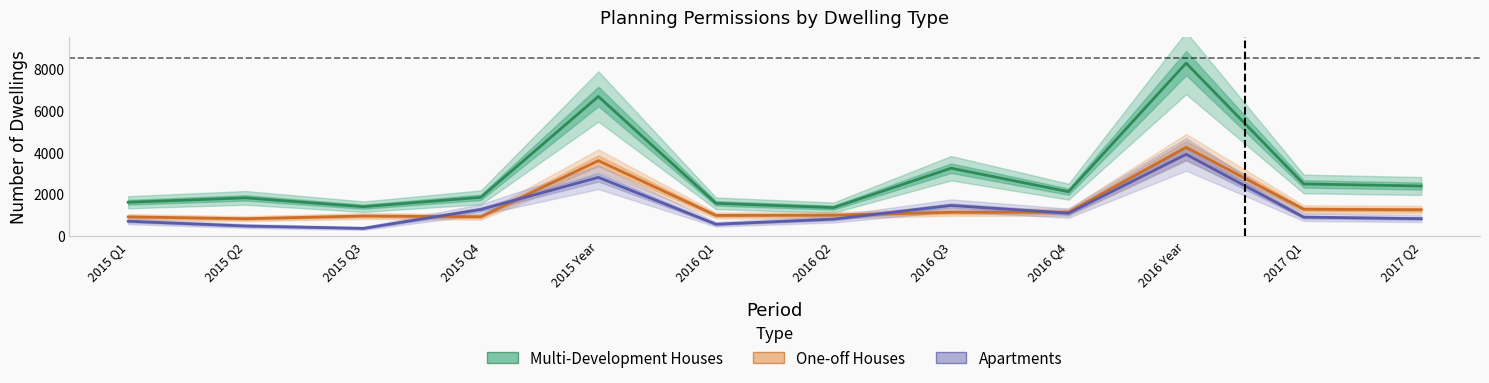

Which series has the widest spread of values?

Multi-Development Houses